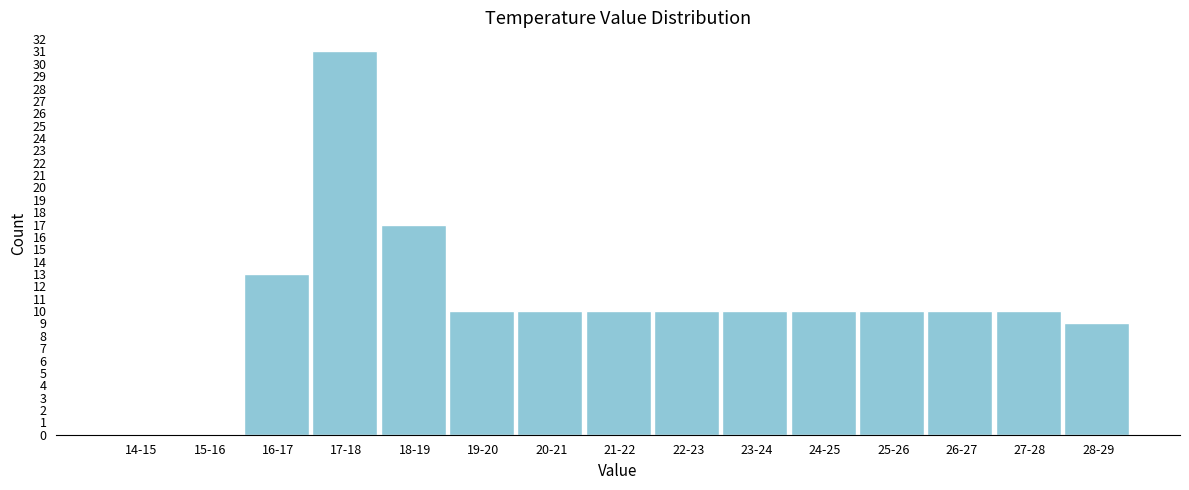

Reading left to right, list all the values displayed in this chart.

14-15=0	15-16=0	16-17=13	17-18=31	18-19=17	19-20=10	20-21=10	21-22=10	22-23=10	23-24=10	24-25=10	25-26=10	26-27=10	27-28=10	28-29=9